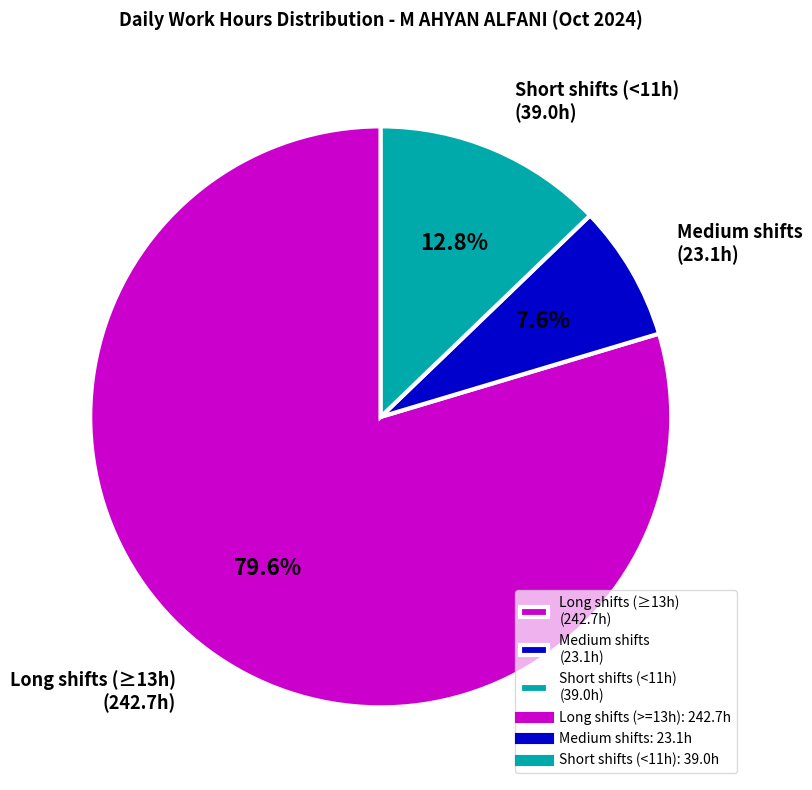

To the nearest percent, what is the difference between the largest and smallest slice percentages?

72%